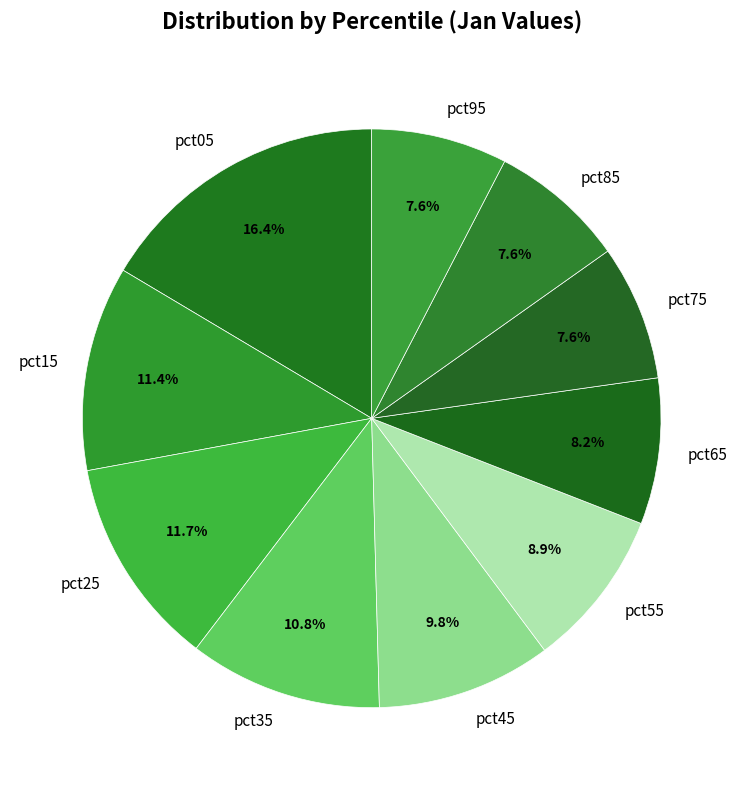

To the nearest percent, what is the average slice percentage?

10%